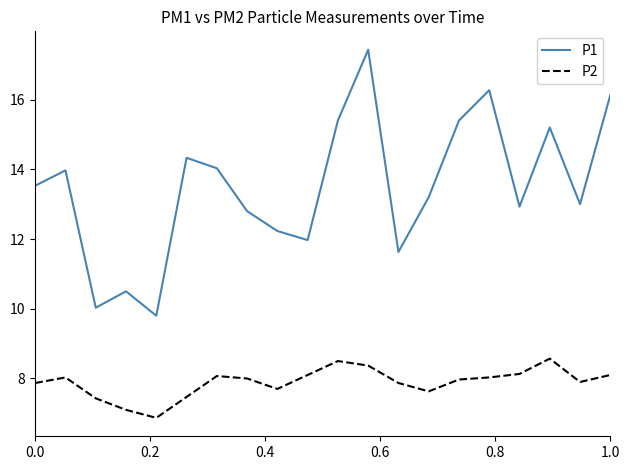

True or false: P1 and P2 intersect in this chart.

False